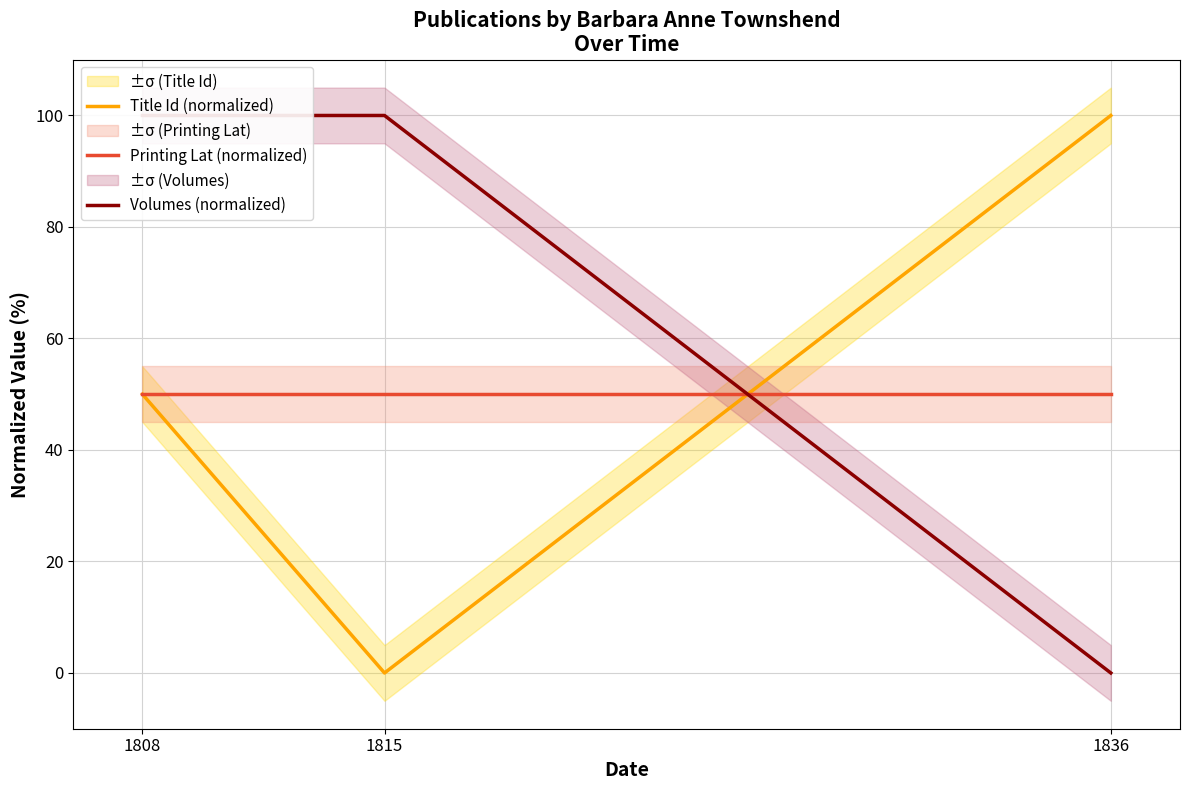

What is the value of the Title Id (normalized) point at the 3rd from the left?

100